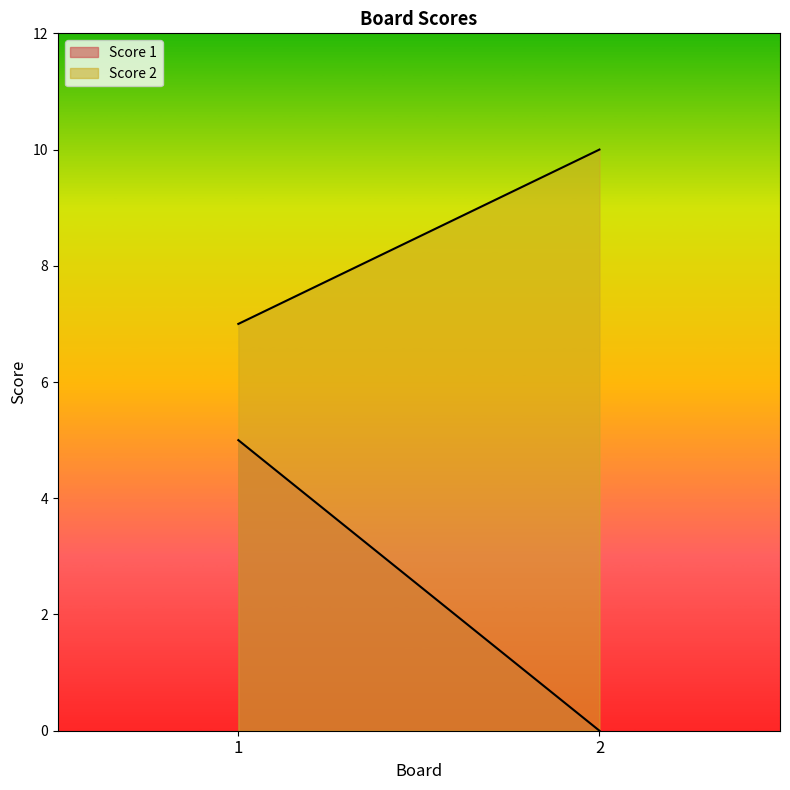

At which category does the chart reach its minimum across all series?

2